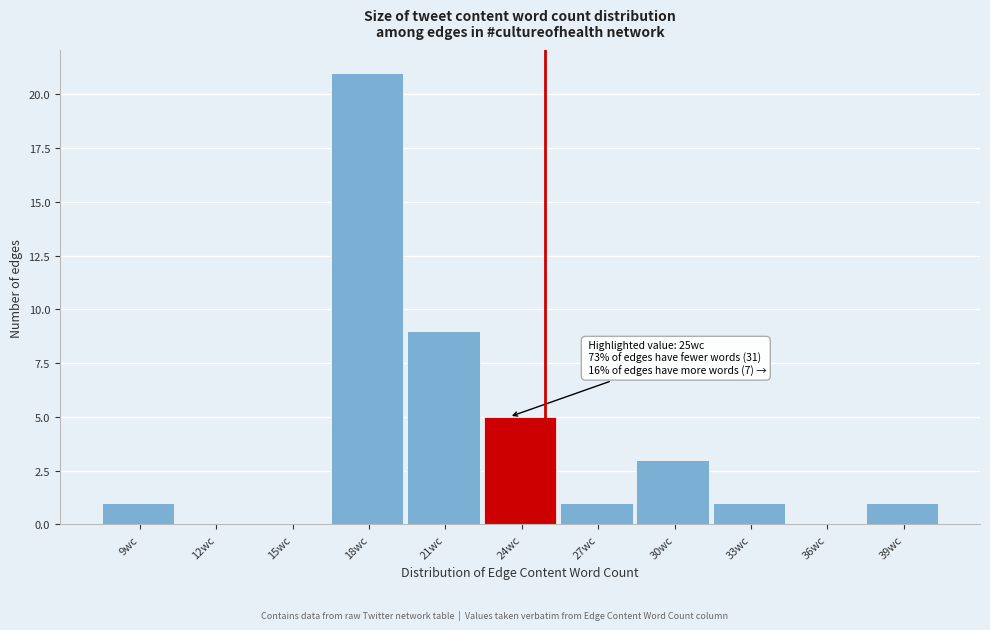

Reading left to right, list all the values displayed in this chart.

9wc=1	12wc=0	15wc=0	18wc=21	21wc=9	24wc=5	27wc=1	30wc=3	33wc=1	36wc=0	39wc=1